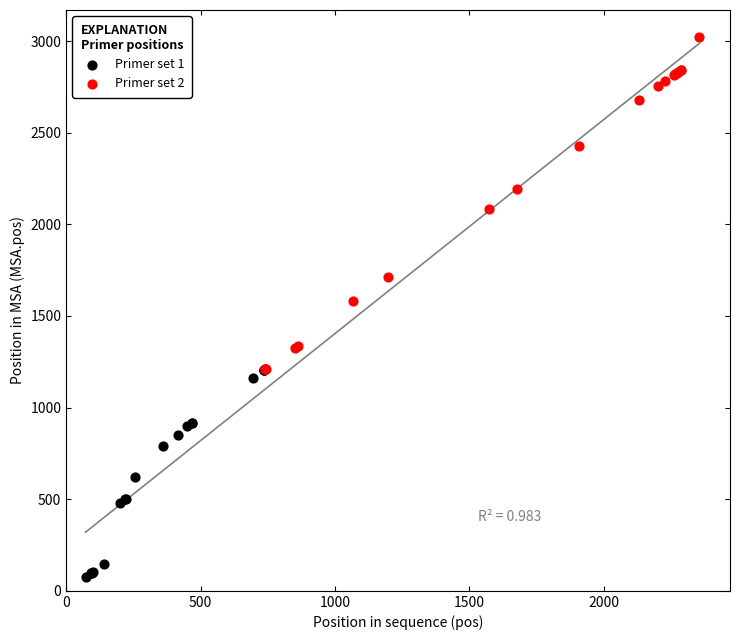

Which series contains the lowest Y value?

Primer set 1